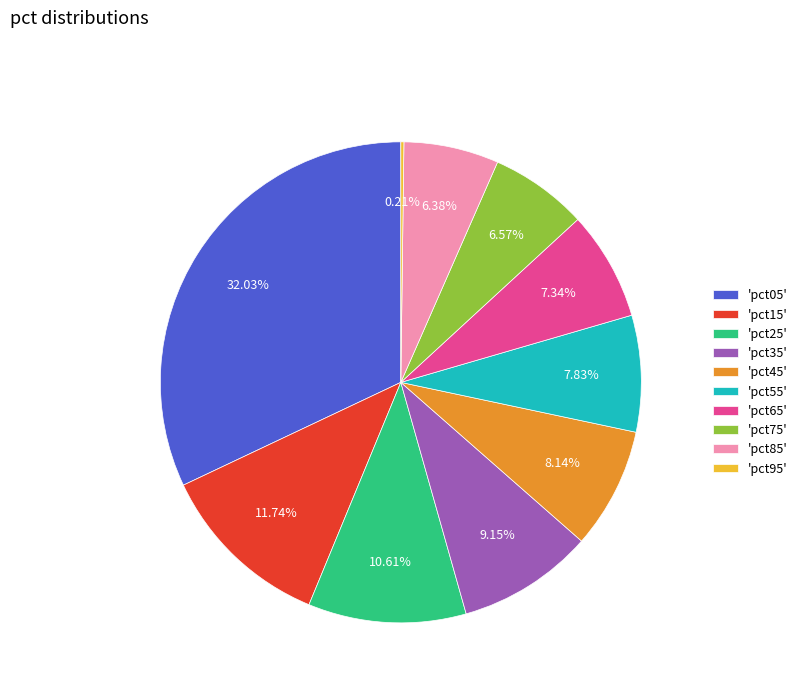

Do 'pct45' and 'pct25' together represent more than half of the pie?

No